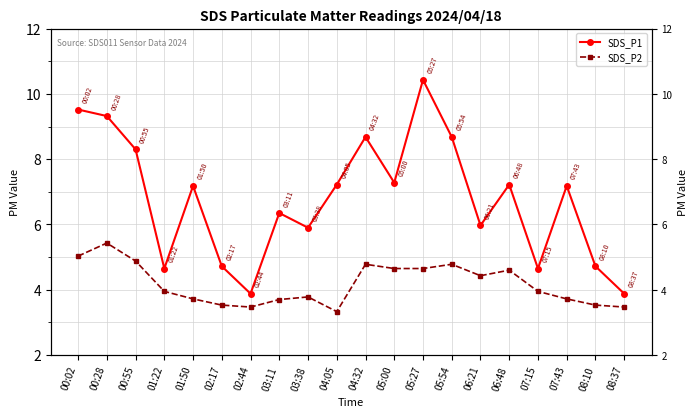

Rank the series by their average value, from lowest to highest.

SDS_P2, SDS_P1